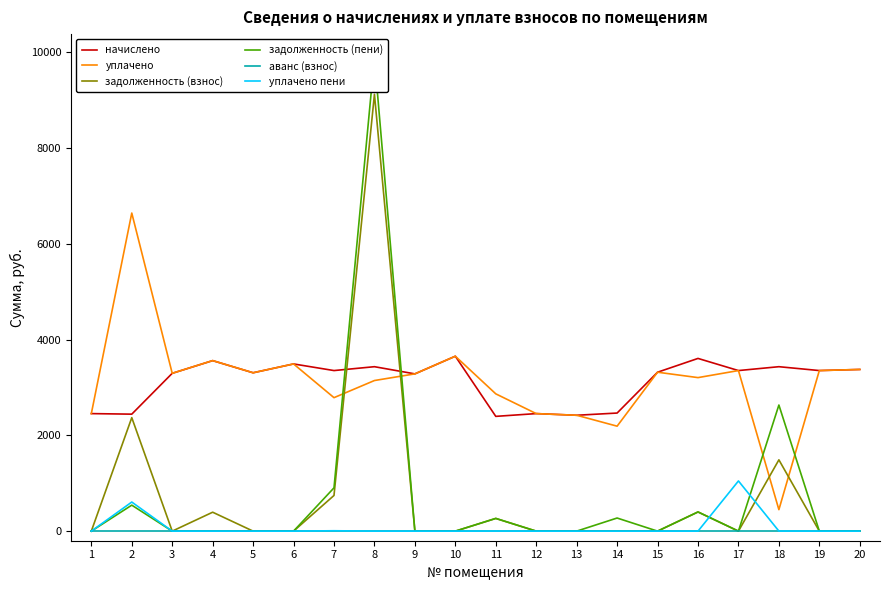

How many values in задолженность (взнос) are above zero?

7